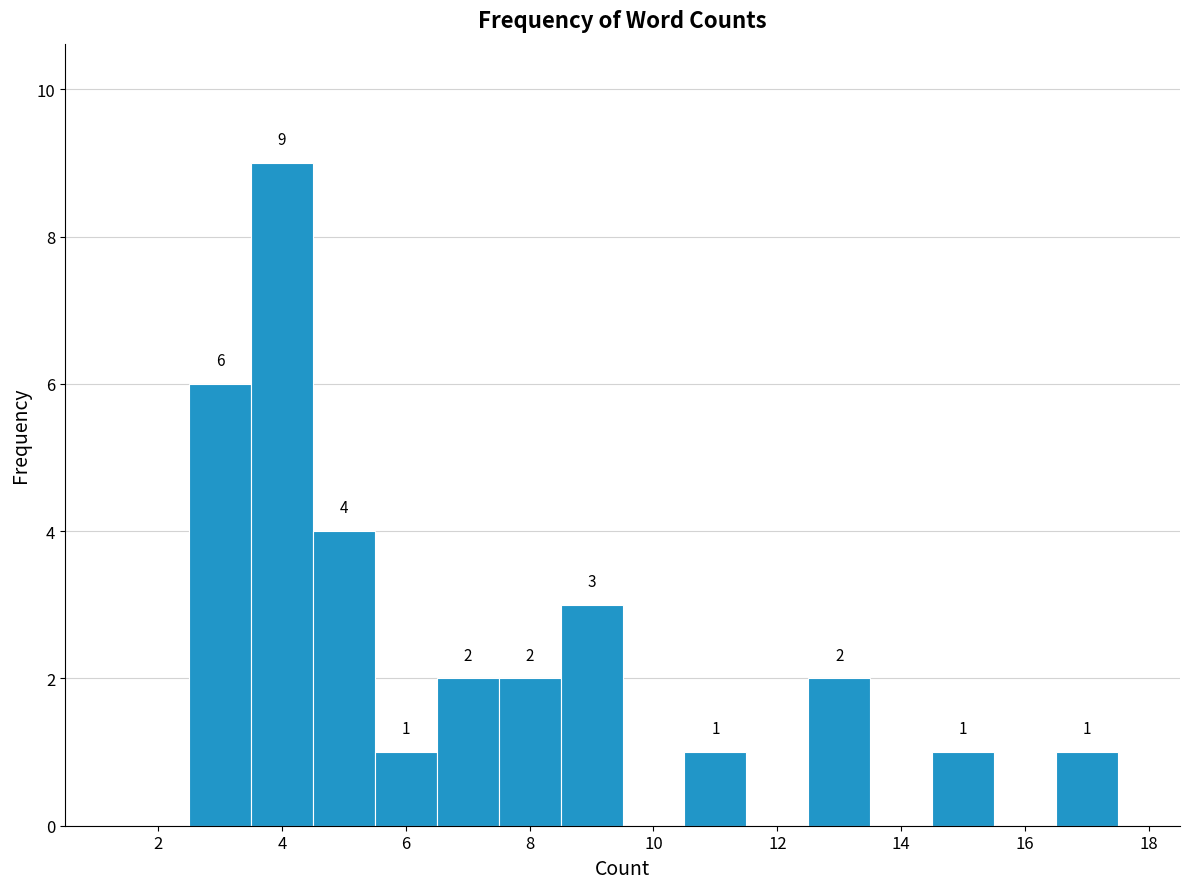

Which range on the x-axis has the tallest bar?

3.5 to 4.5